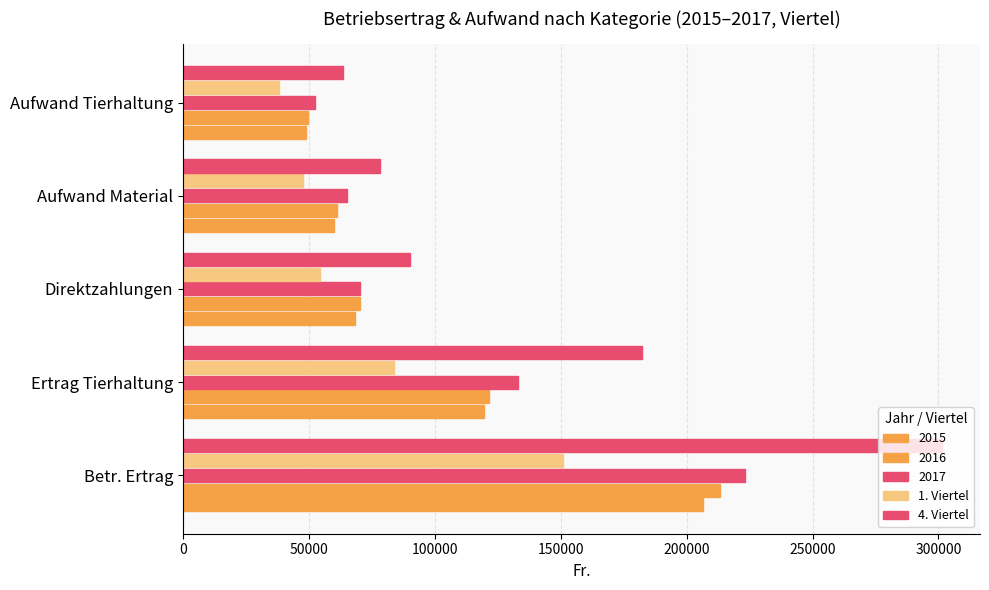

How many data points in 1. Viertel are less than 54266?

2